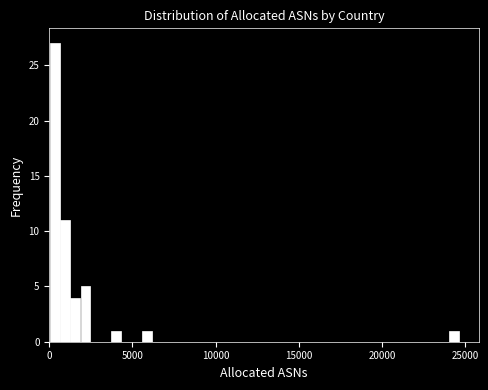

Read against the x-axis, roughly where is the centre of the tallest bar?

500